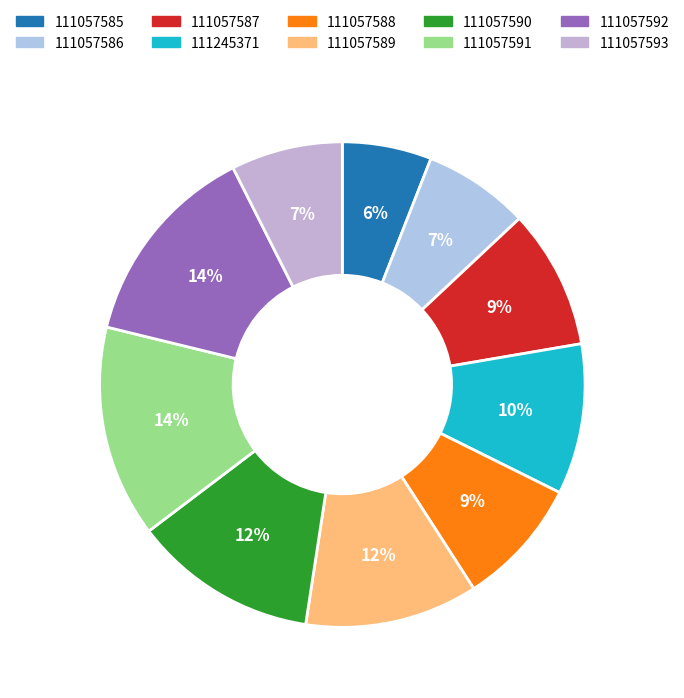

Does any single category account for the majority?

No